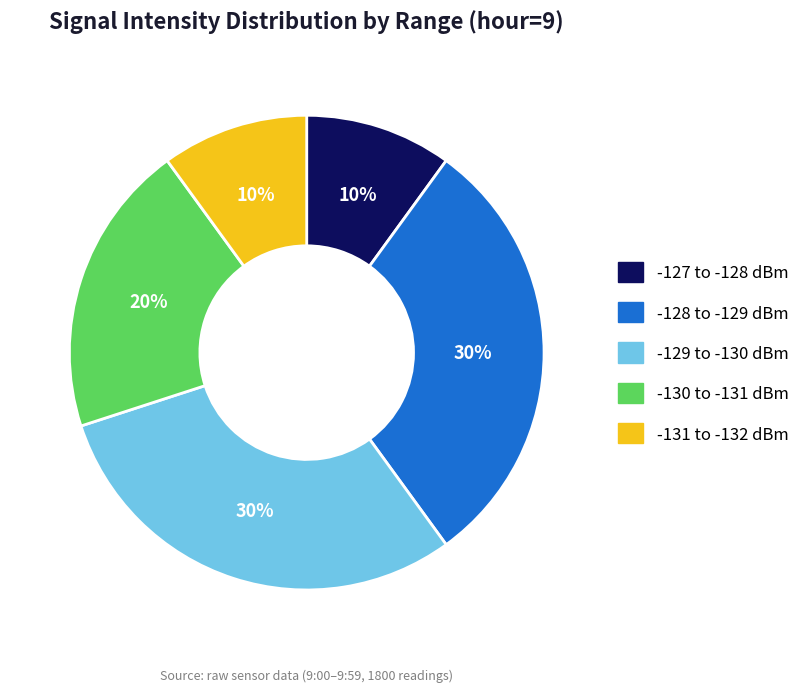

Does any single category account for the majority?

No